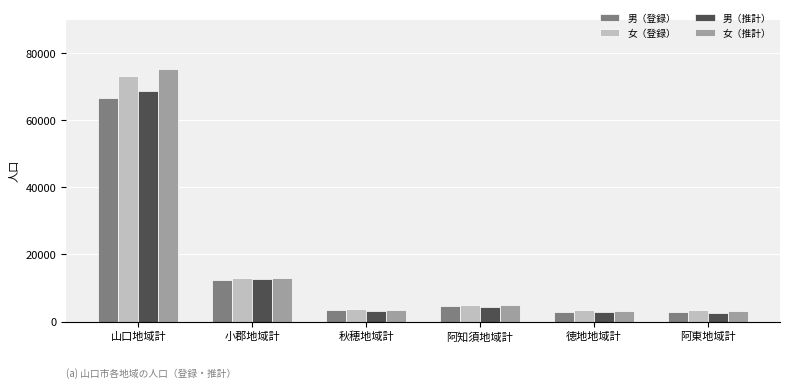

List the series in order of their peak value, highest first.

女（推計）, 女（登録）, 男（推計）, 男（登録）